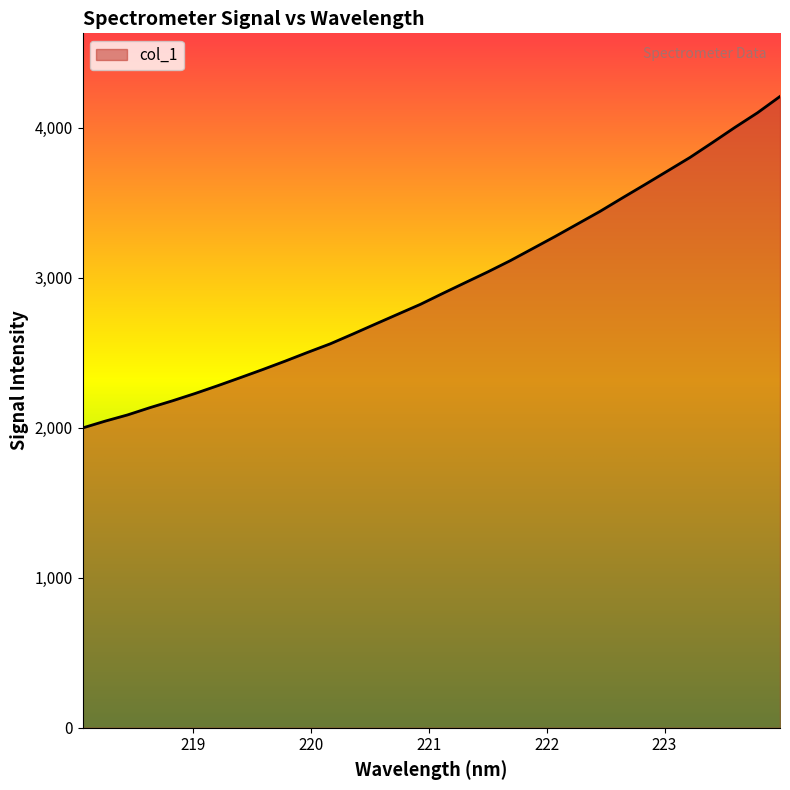

What is the greatest value displayed?

4209.2